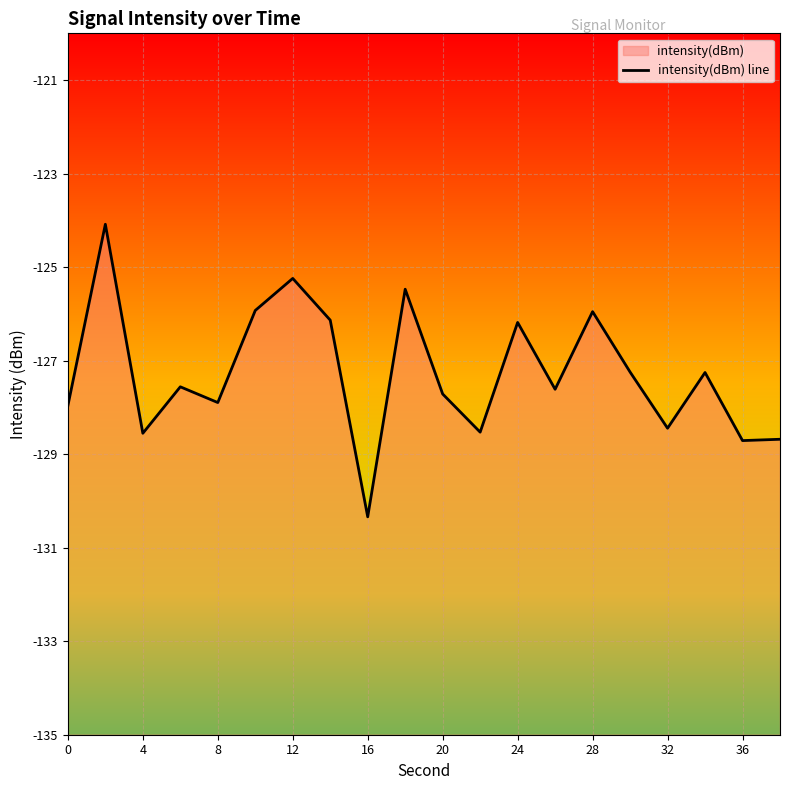

How many categories are shown in the chart?

20